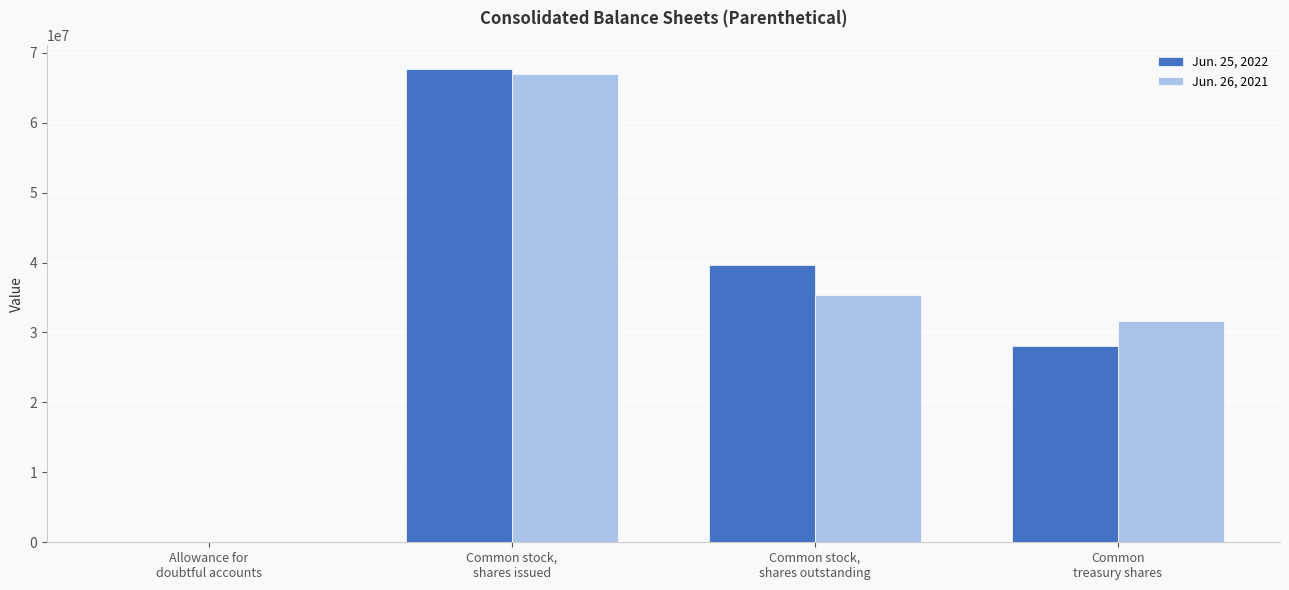

Read the Jun. 26, 2021 value at Common stock,
shares issued.

66963006.0